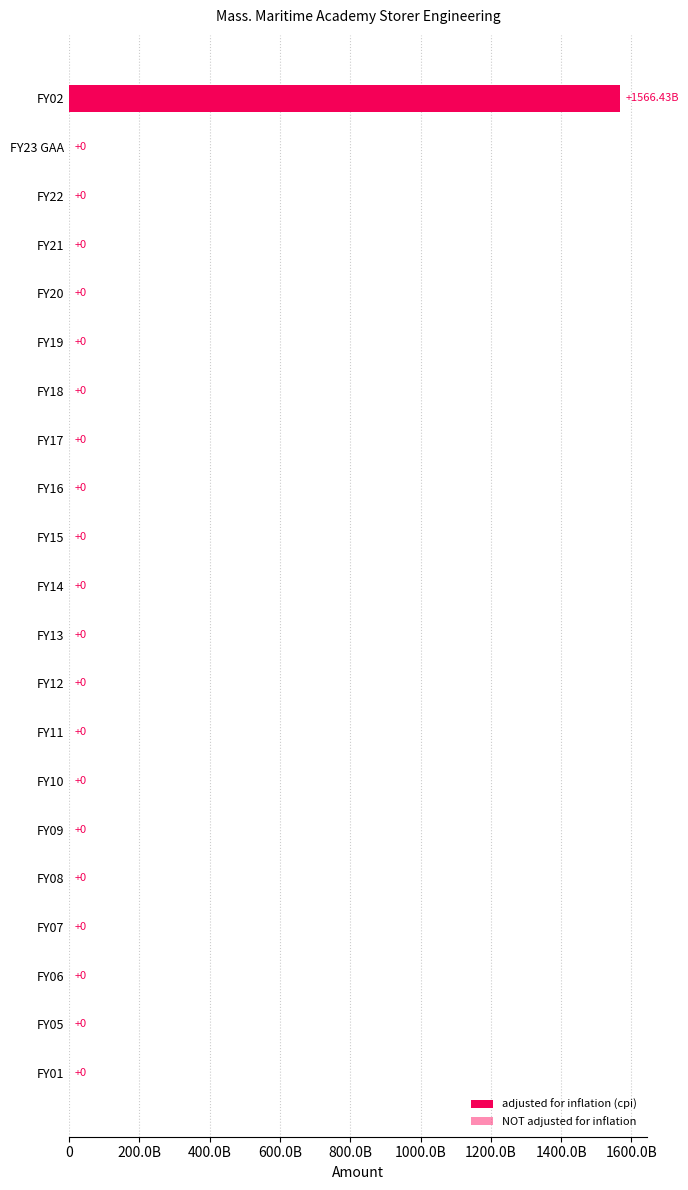

The adjusted for inflation (cpi) series shows -748775044902 at 1600.0B. True or false?

False